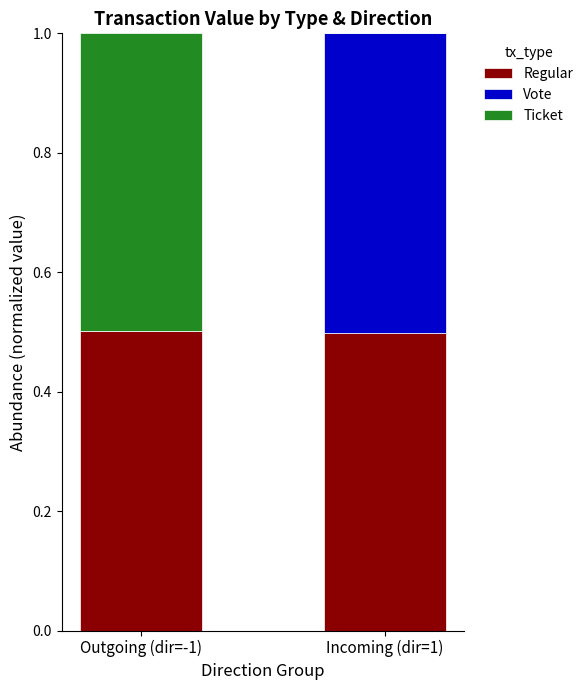

Reading left to right, list the values for the Regular series.

Outgoing (dir=-1)=0.5	Incoming (dir=1)=0.5